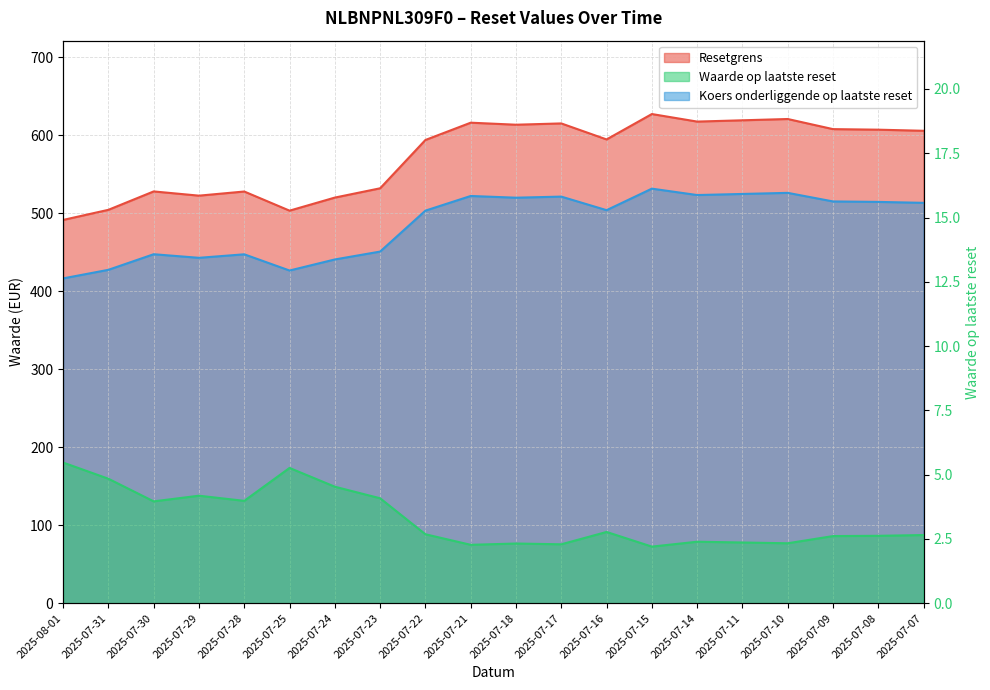

How many lines are shown in the chart?

3